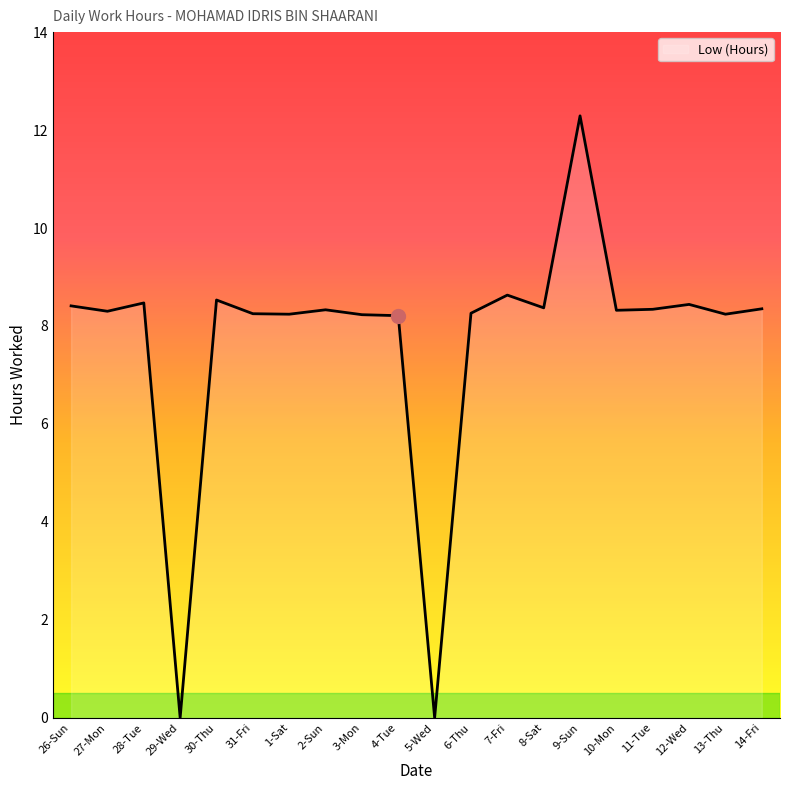

What is the maximum value shown in the chart?

12.3